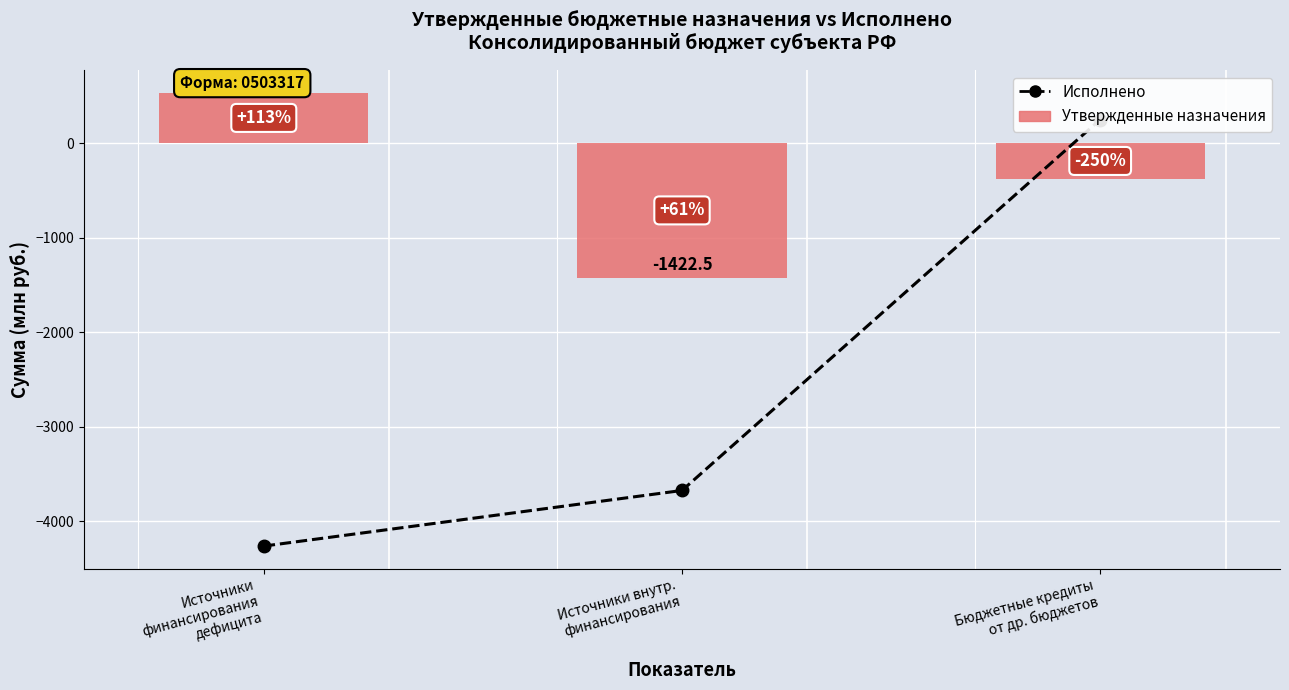

At Источники
финансирования
дефицита, list the series in order from smallest to largest.

Исполнено, Утвержденные назначения